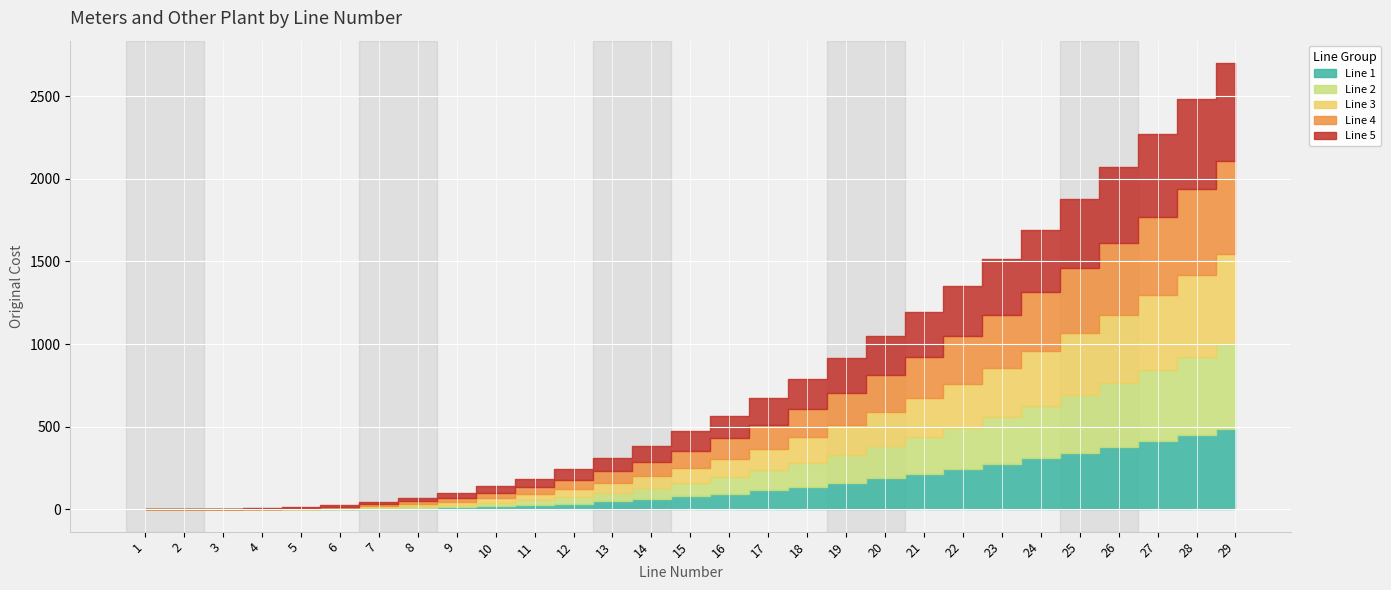

Reading left to right, transcribe all the data shown in this chart.

Line 1: 0	0	0	0	0	2	5	8	12	18	25	35	48	62	78	95	115	138	162	188	215	244	275	308	342	377	413	450	488
Line 2: 0	0	0	0	1	3	6	10	15	22	30	40	52	66	82	100	120	142	166	192	220	250	282	316	352	390	430	472	515
Line 3: 0	0	0	1	2	4	8	13	19	27	36	47	60	75	92	111	132	155	180	207	236	267	300	335	372	411	452	495	540
Line 4: 0	0	1	2	4	7	11	17	24	33	43	55	69	85	103	123	145	169	195	223	253	285	319	355	393	433	475	519	565
Line 5: 0	1	2	4	7	11	16	23	31	41	52	65	80	97	116	137	160	185	212	241	272	305	340	377	416	457	500	545	592